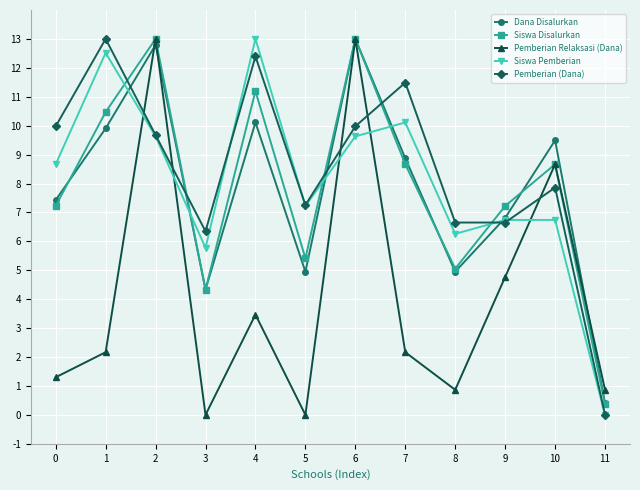

Reading right to left, list all the values displayed in this chart.

Dana Disalurkan: 0.4	9.5	6.8	5.0	8.9	13.0	5.0	10.1	4.3	12.8	9.9	7.4
Siswa Disalurkan: 0.4	8.7	7.2	5.1	8.7	13.0	5.4	11.2	4.3	13.0	10.5	7.2
Pemberian Relaksasi (Dana): 0.9	8.7	4.8	0.9	2.2	13.0	0.0	3.5	0.0	13.0	2.2	1.3
Siswa Pemberian: 0.0	6.7	6.7	6.3	10.1	9.6	7.2	13.0	5.8	9.6	12.5	8.7
Pemberian (Dana): 0.0	7.9	6.7	6.7	11.5	10.0	7.3	12.4	6.3	9.7	13.0	10.0